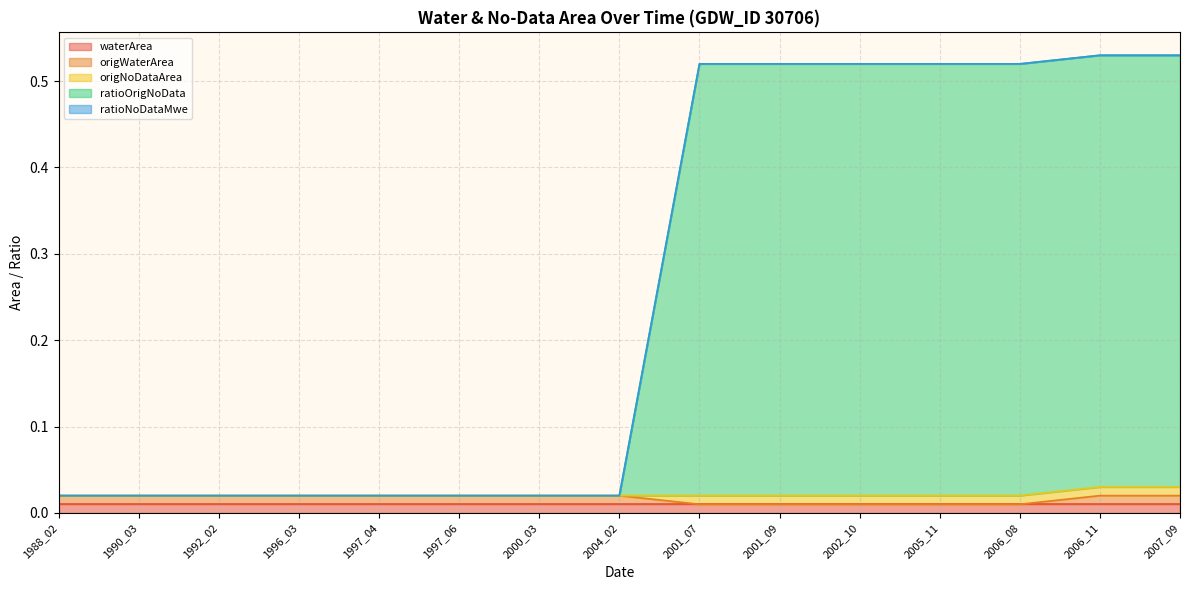

How many lines are shown in the chart?

5